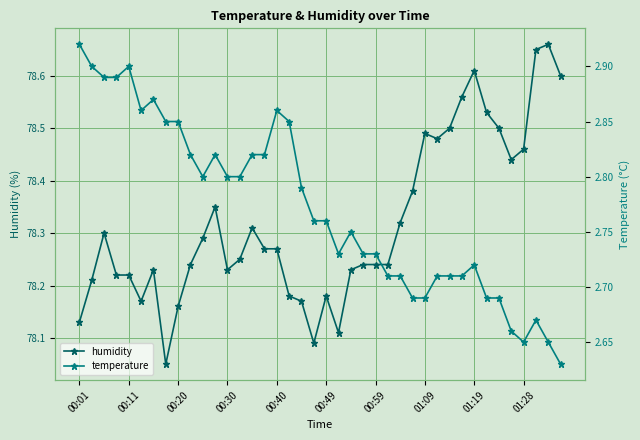

True or false: humidity has more than 2 interior local peaks.

True